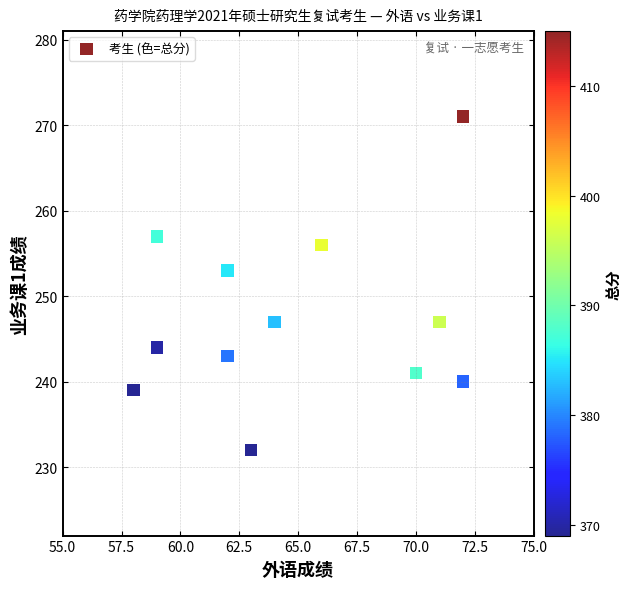

What is the range of Y values (max minus min)?

39